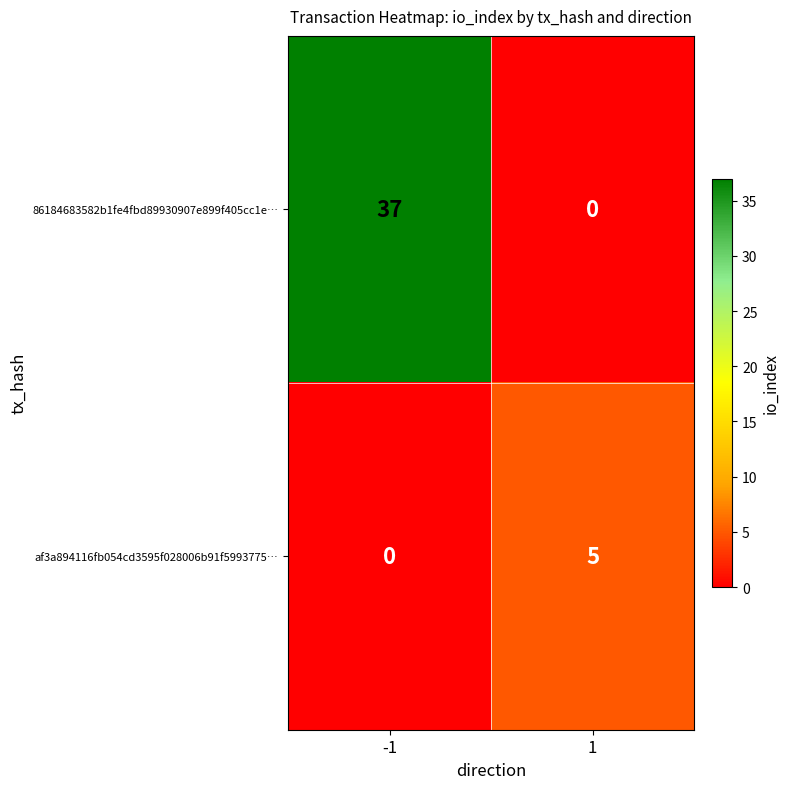

How many data points does each series have?

2